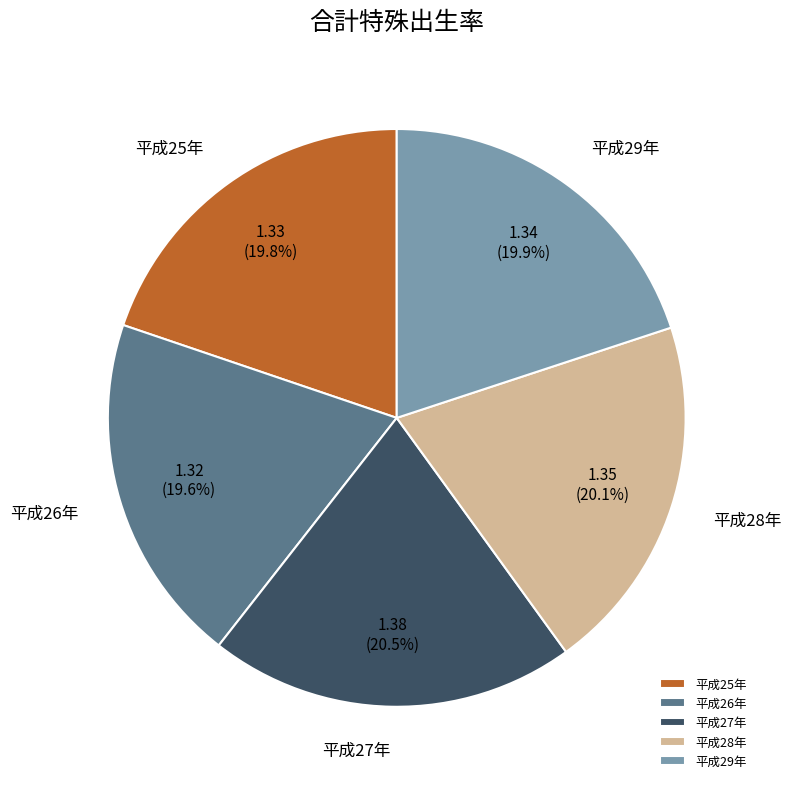

Is there a majority slice in this chart?

No